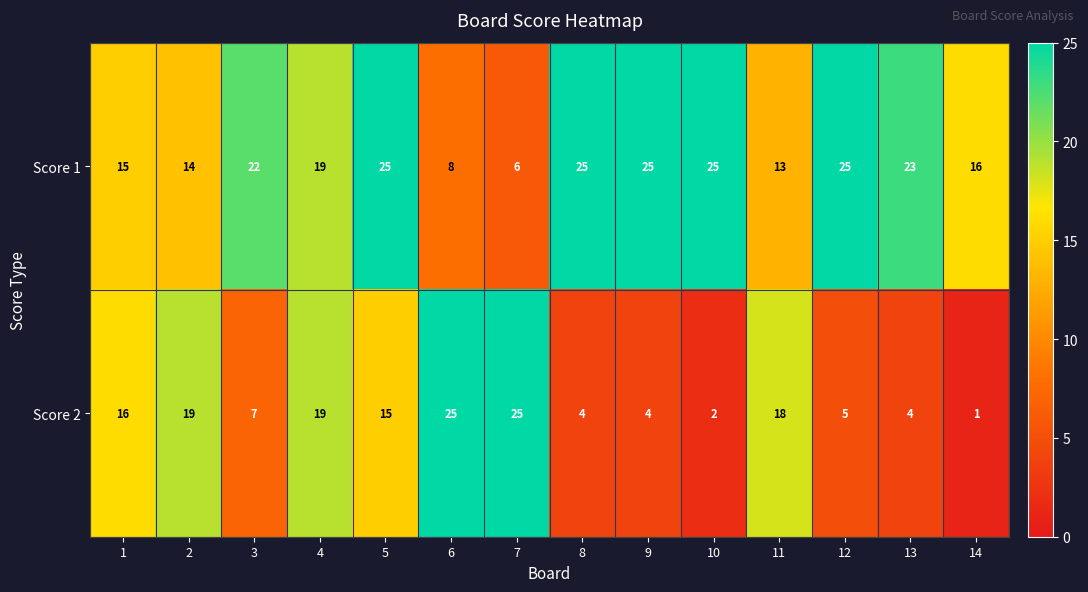

What is the sum of the Score 2 values at 6 and 2?

44